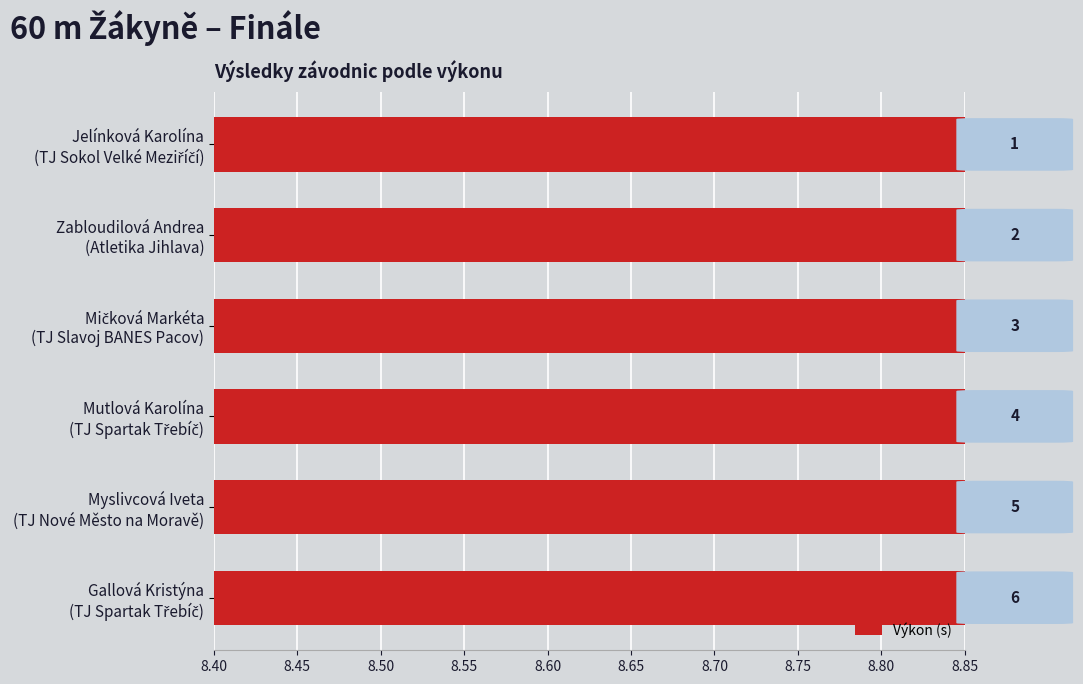

How many values are between 8 and 9?

6